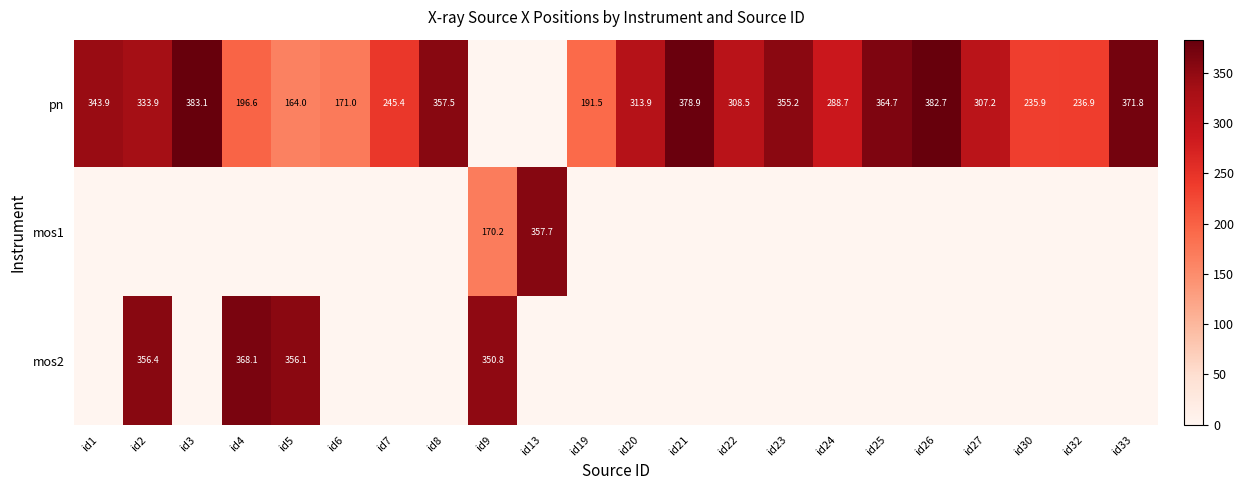

What is the difference between the pn values at id1 and id25?

20.8